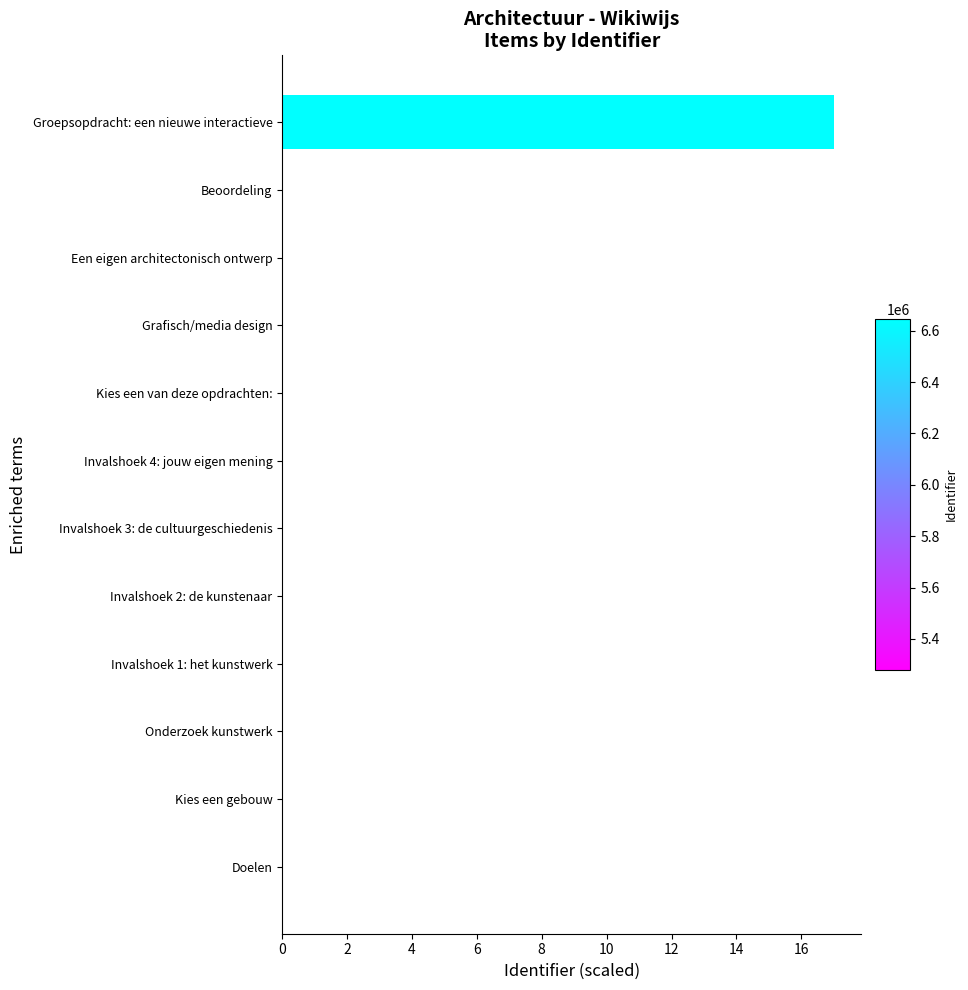

What is the maximum value shown in the chart?

17.0